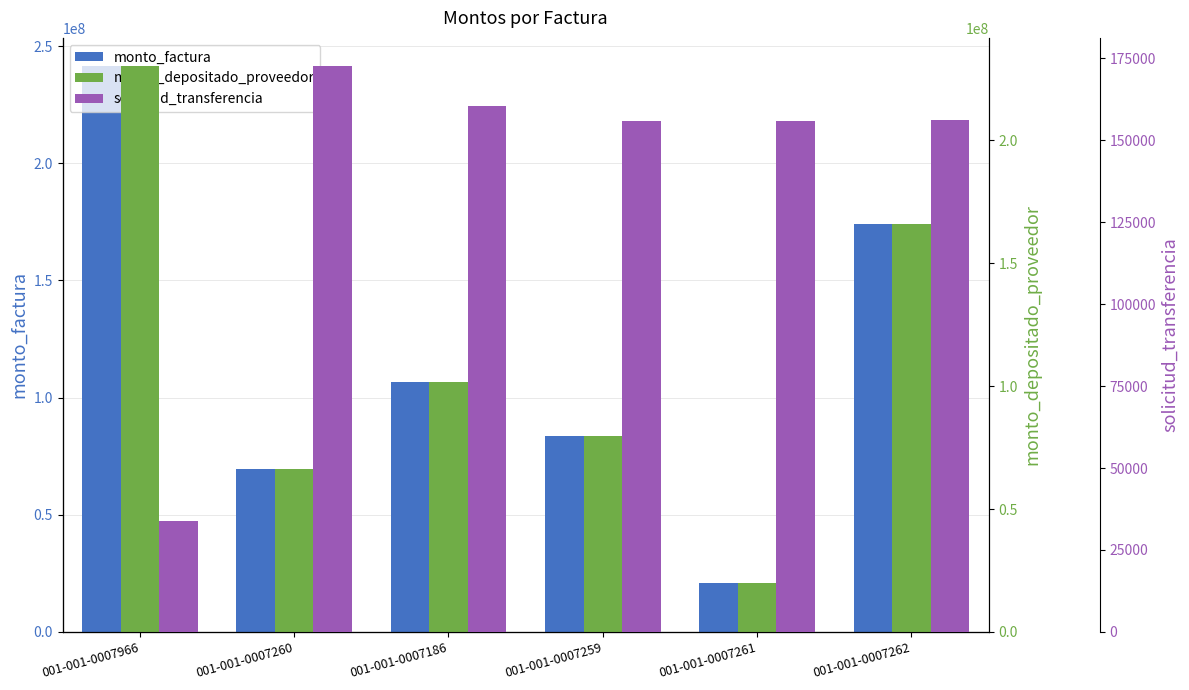

Read the monto_depositado_proveedor value at 001-001-0007262, to the nearest 10.

165852210